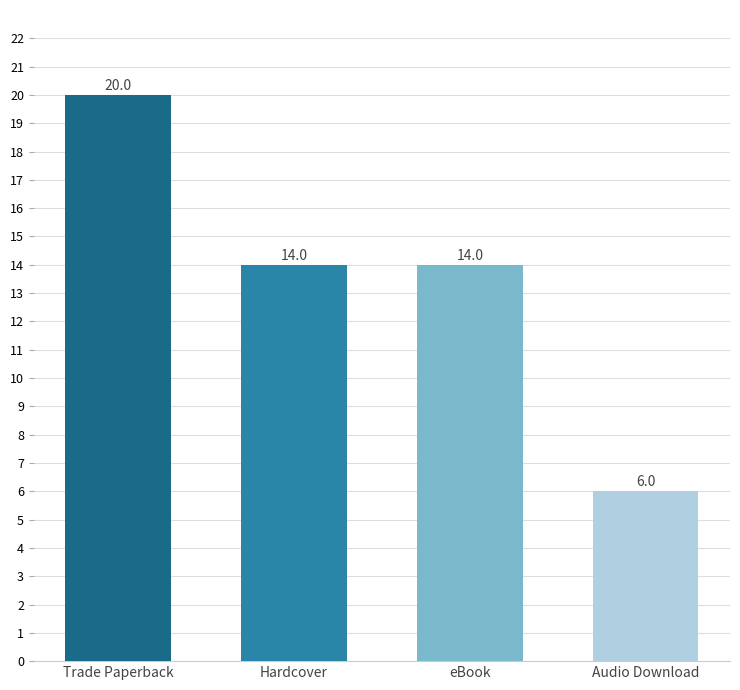

At which label does the data first exceed 14?

Trade Paperback